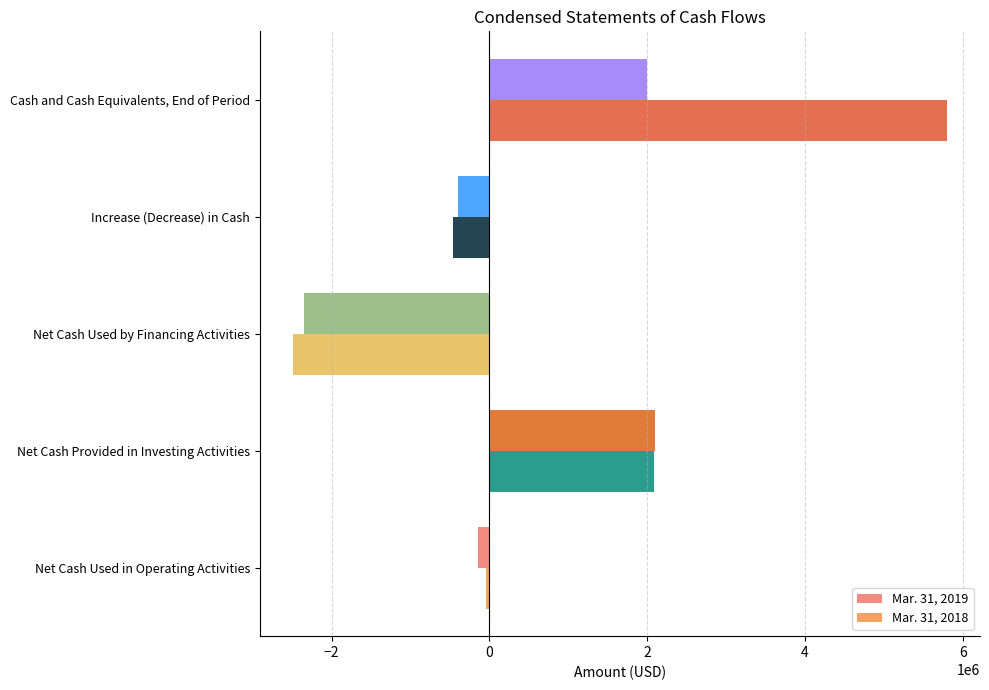

What is the difference between the highest and lowest values at Cash and Cash Equivalents, End of Period?

3802000